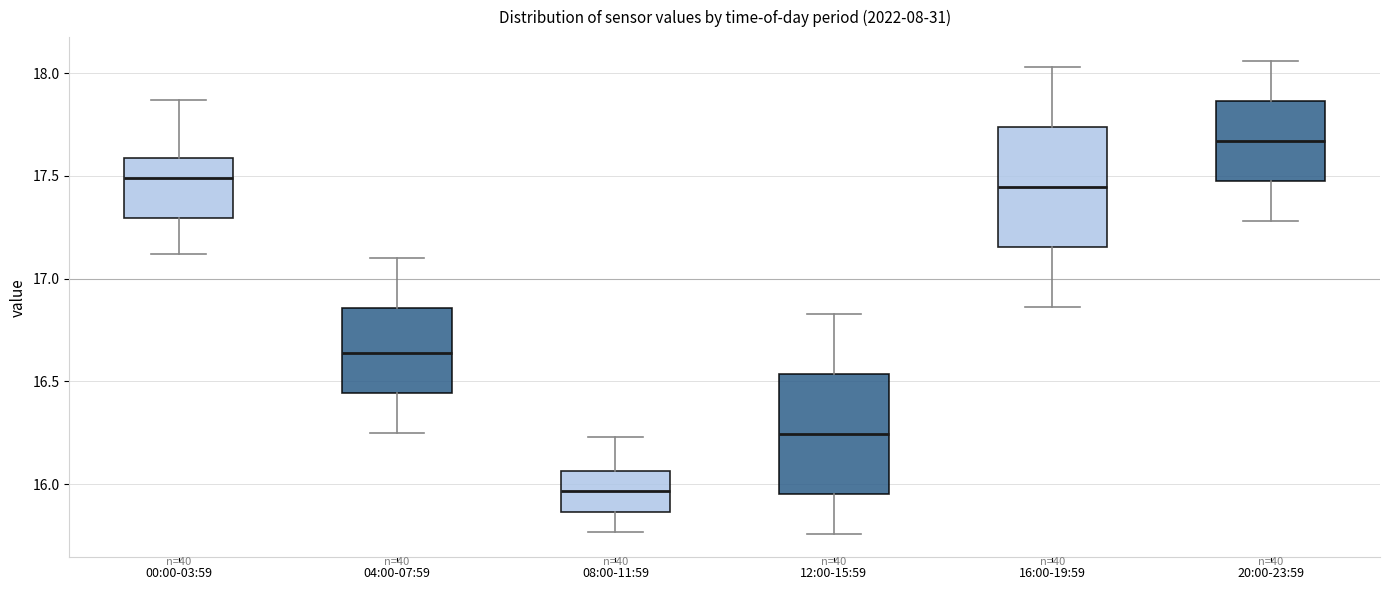

Which box's median line is the highest?

20:00-23:59